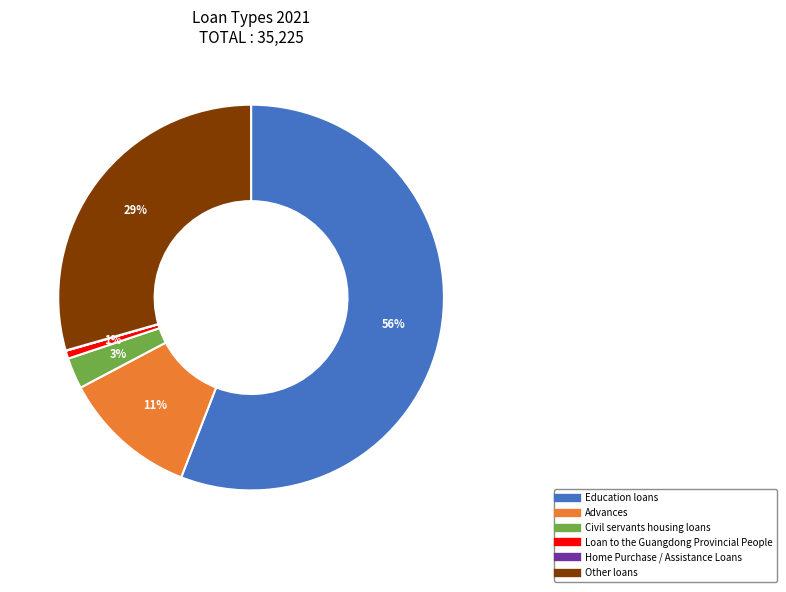

To the nearest percent, what is the difference between the largest and smallest slice percentages?

56%